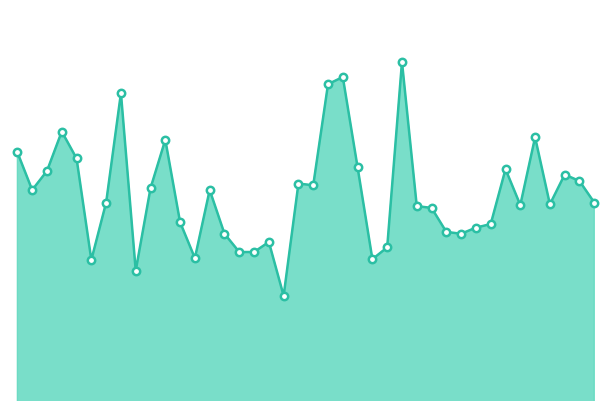

Does the chart have visible grid lines?

No